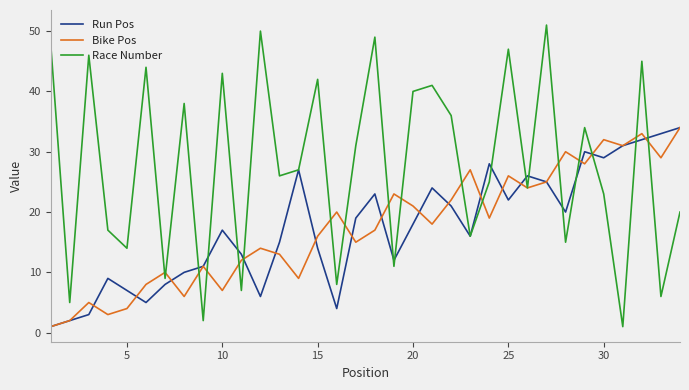

Which series has the largest total across all categories?

Race Number